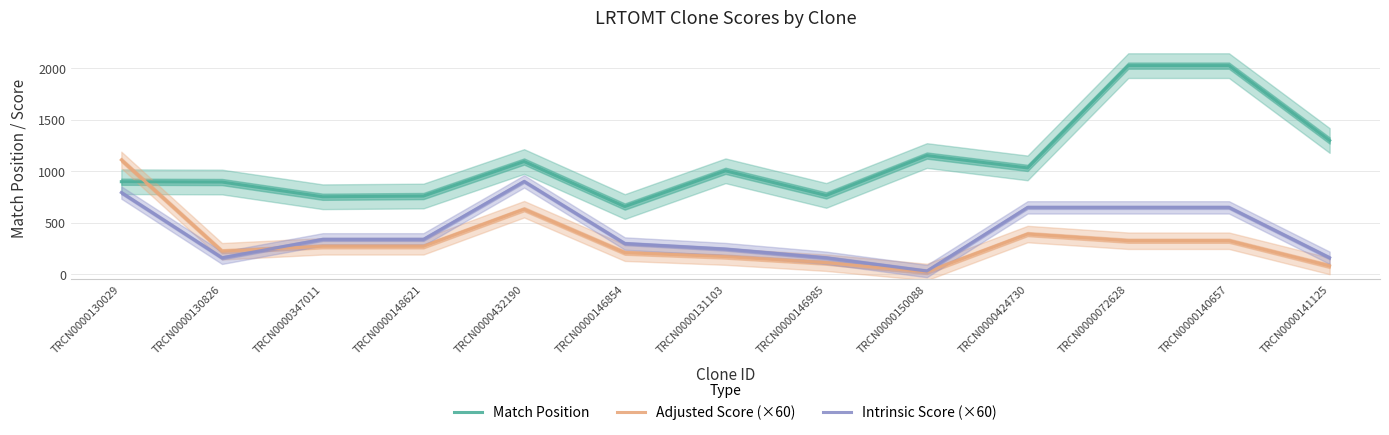

Reading left to right, extract all data points from this chart.

Match Position: TRCN0000130029=897.0	TRCN0000130826=894.0	TRCN0000347011=751.0	TRCN0000148621=758.0	TRCN0000432190=1093.0	TRCN0000146854=656.0	TRCN0000131103=1003.0	TRCN0000146985=764.0	TRCN0000150088=1151.0	TRCN0000424730=1031.0	TRCN0000072628=2024.0	TRCN0000140657=2024.0	TRCN0000141125=1297.0
Adjusted Score (×60): TRCN0000130029=1108.8	TRCN0000130826=221.8	TRCN0000347011=270.0	TRCN0000148621=270.0	TRCN0000432190=630.0	TRCN0000146854=207.9	TRCN0000131103=170.1	TRCN0000146985=110.9	TRCN0000150088=20.8	TRCN0000424730=388.8	TRCN0000072628=324.0	TRCN0000140657=324.0	TRCN0000141125=79.2
Intrinsic Score (×60): TRCN0000130029=792.0	TRCN0000130826=158.4	TRCN0000347011=337.5	TRCN0000148621=337.5	TRCN0000432190=900.0	TRCN0000146854=297.0	TRCN0000131103=243.0	TRCN0000146985=158.4	TRCN0000150088=29.7	TRCN0000424730=648.0	TRCN0000072628=648.0	TRCN0000140657=648.0	TRCN0000141125=158.4